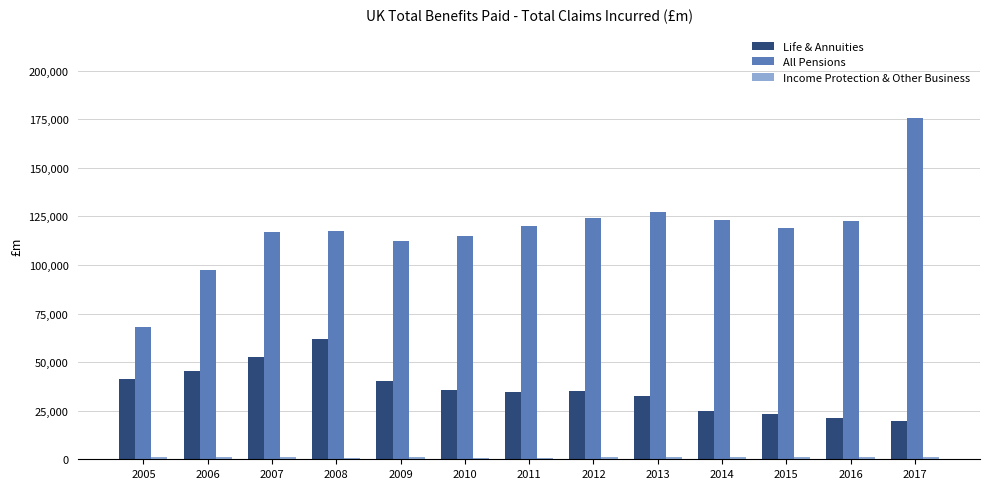

At which category does the chart reach its peak across all series?

2017